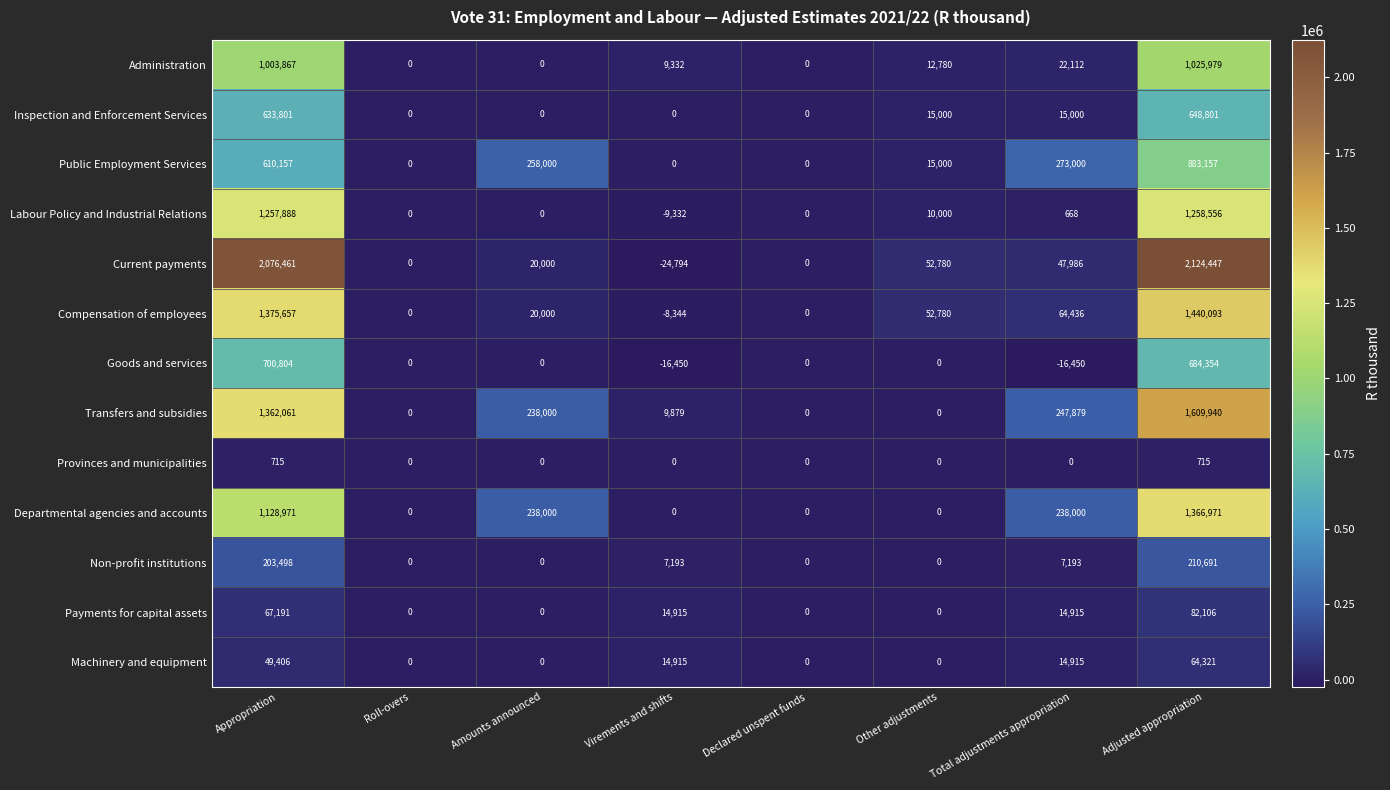

List the series in order of their peak value, lowest first.

Provinces and municipalities, Machinery and equipment, Payments for capital assets, Non-profit institutions, Inspection and Enforcement Services, Goods and services, Public Employment Services, Administration, Labour Policy and Industrial Relations, Departmental agencies and accounts, Compensation of employees, Transfers and subsidies, Current payments